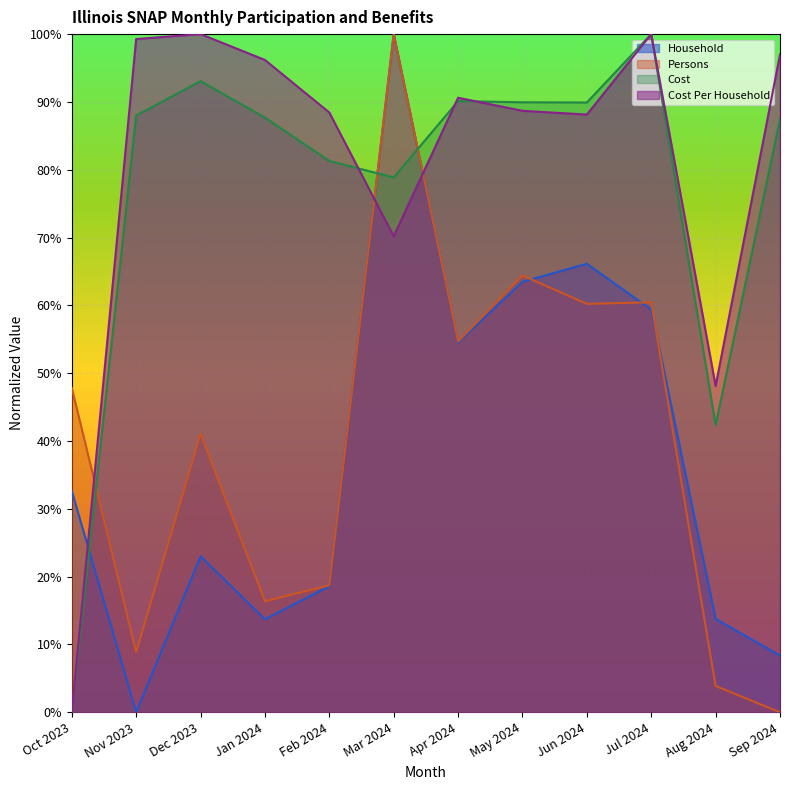

Reading right to left, extract all data points from this chart.

Household: Sep 2024=0.1	Aug 2024=0.1	Jul 2024=0.6	Jun 2024=0.7	May 2024=0.6	Apr 2024=0.5	Mar 2024=1.0	Feb 2024=0.2	Jan 2024=0.1	Dec 2023=0.2	Nov 2023=0.0	Oct 2023=0.3
Persons: Sep 2024=0.0	Aug 2024=0.0	Jul 2024=0.6	Jun 2024=0.6	May 2024=0.6	Apr 2024=0.5	Mar 2024=1.0	Feb 2024=0.2	Jan 2024=0.2	Dec 2023=0.4	Nov 2023=0.1	Oct 2023=0.5
Cost: Sep 2024=0.9	Aug 2024=0.4	Jul 2024=1.0	Jun 2024=0.9	May 2024=0.9	Apr 2024=0.9	Mar 2024=0.8	Feb 2024=0.8	Jan 2024=0.9	Dec 2023=0.9	Nov 2023=0.9	Oct 2023=0.0
Cost Per Household: Sep 2024=1.0	Aug 2024=0.5	Jul 2024=1.0	Jun 2024=0.9	May 2024=0.9	Apr 2024=0.9	Mar 2024=0.7	Feb 2024=0.9	Jan 2024=1.0	Dec 2023=1.0	Nov 2023=1.0	Oct 2023=0.0